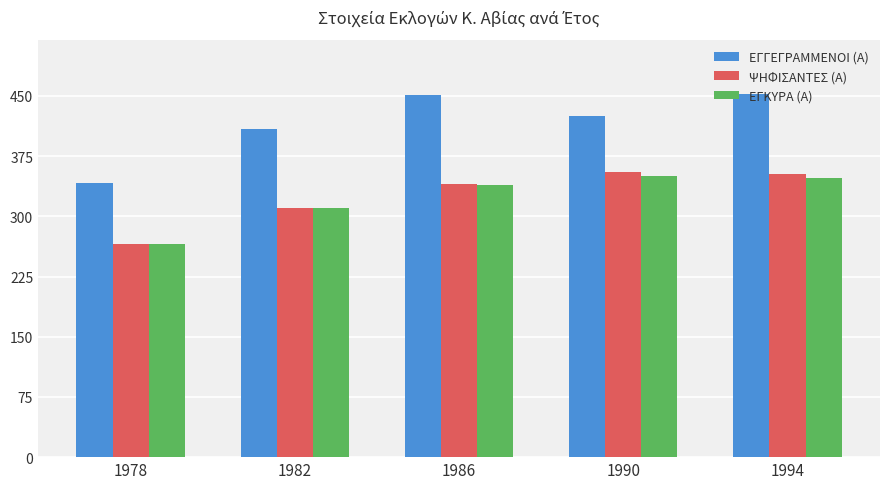

The value of ΕΓΓΕΓΡΑΜΜΕΝΟΙ (Α) at 1982 is 668. True or false?

False